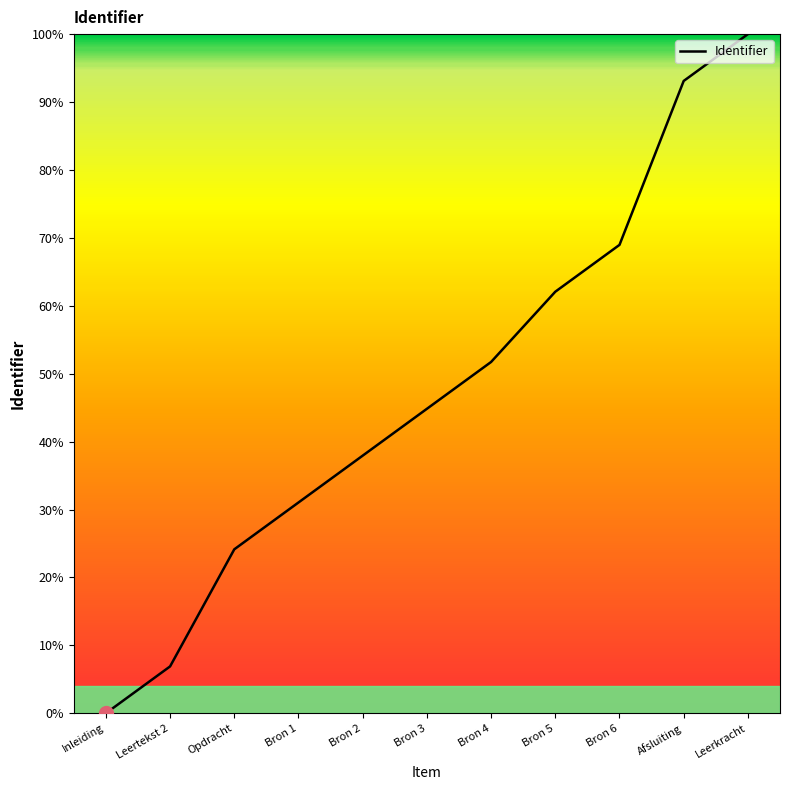

Which category has the lowest value across all series?

Inleiding